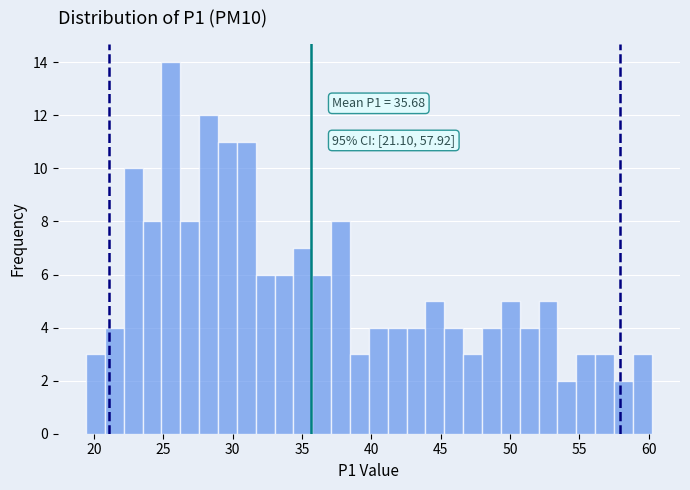

Read against the x-axis, roughly where is the centre of the tallest bar?

25.5